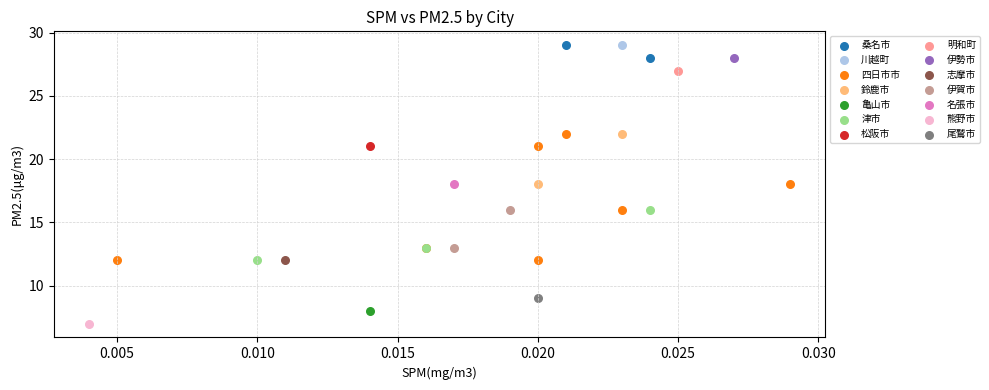

What are all the series names shown in the legend?

桑名市, 川越町, 四日市市, 鈴鹿市, 亀山市, 津市, 松阪市, 明和町, 伊勢市, 志摩市, 伊賀市, 名張市, 熊野市, 尾鷲市